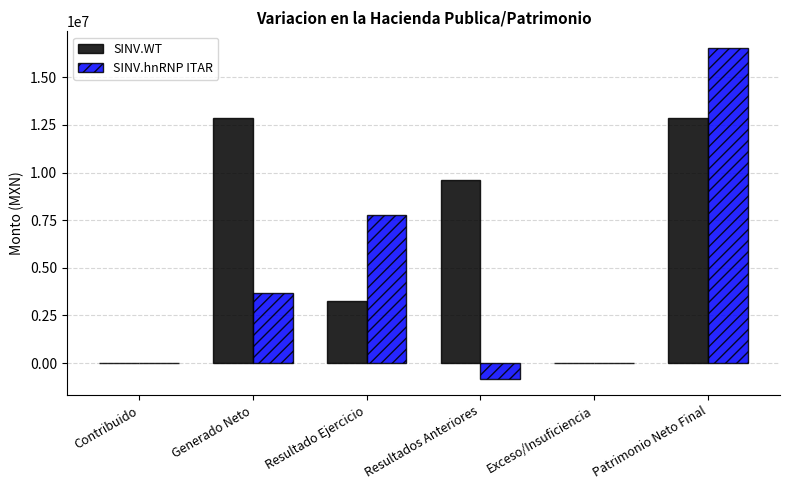

At which category is the sum across all series the highest?

Patrimonio Neto Final